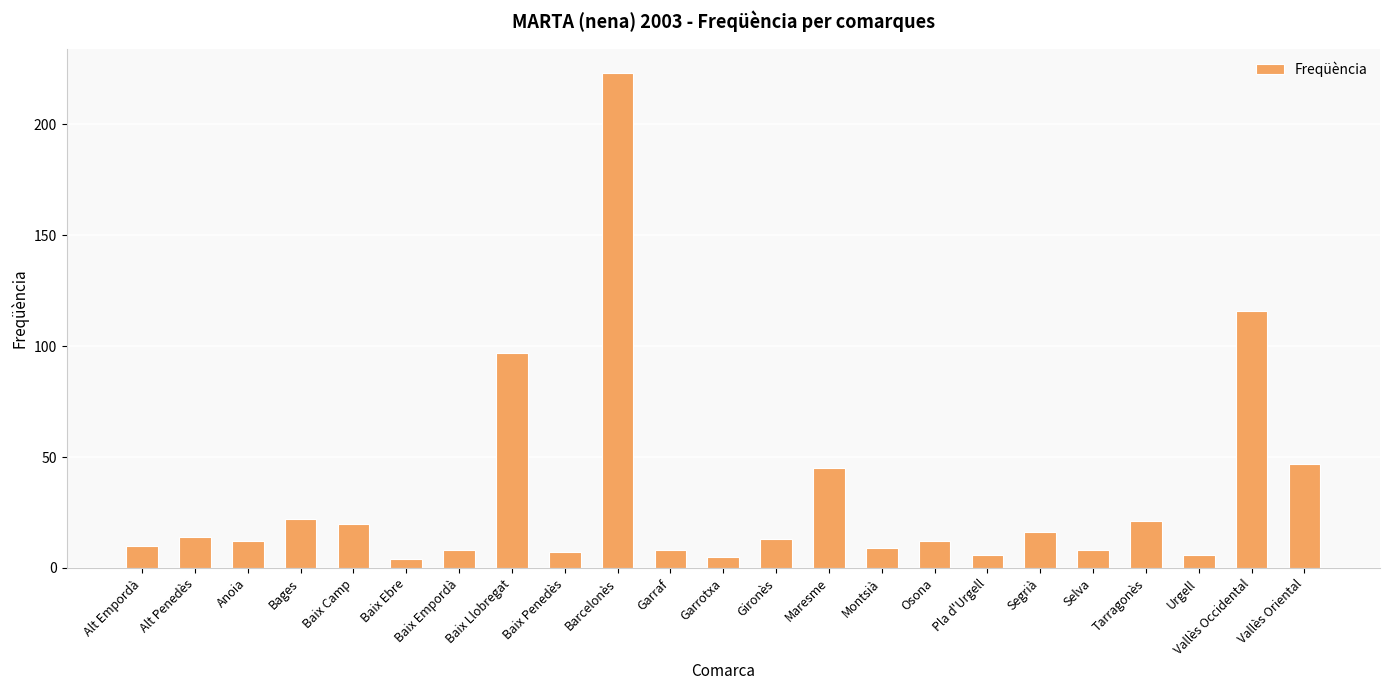

What position from the left is Pla d'Urgell?

17